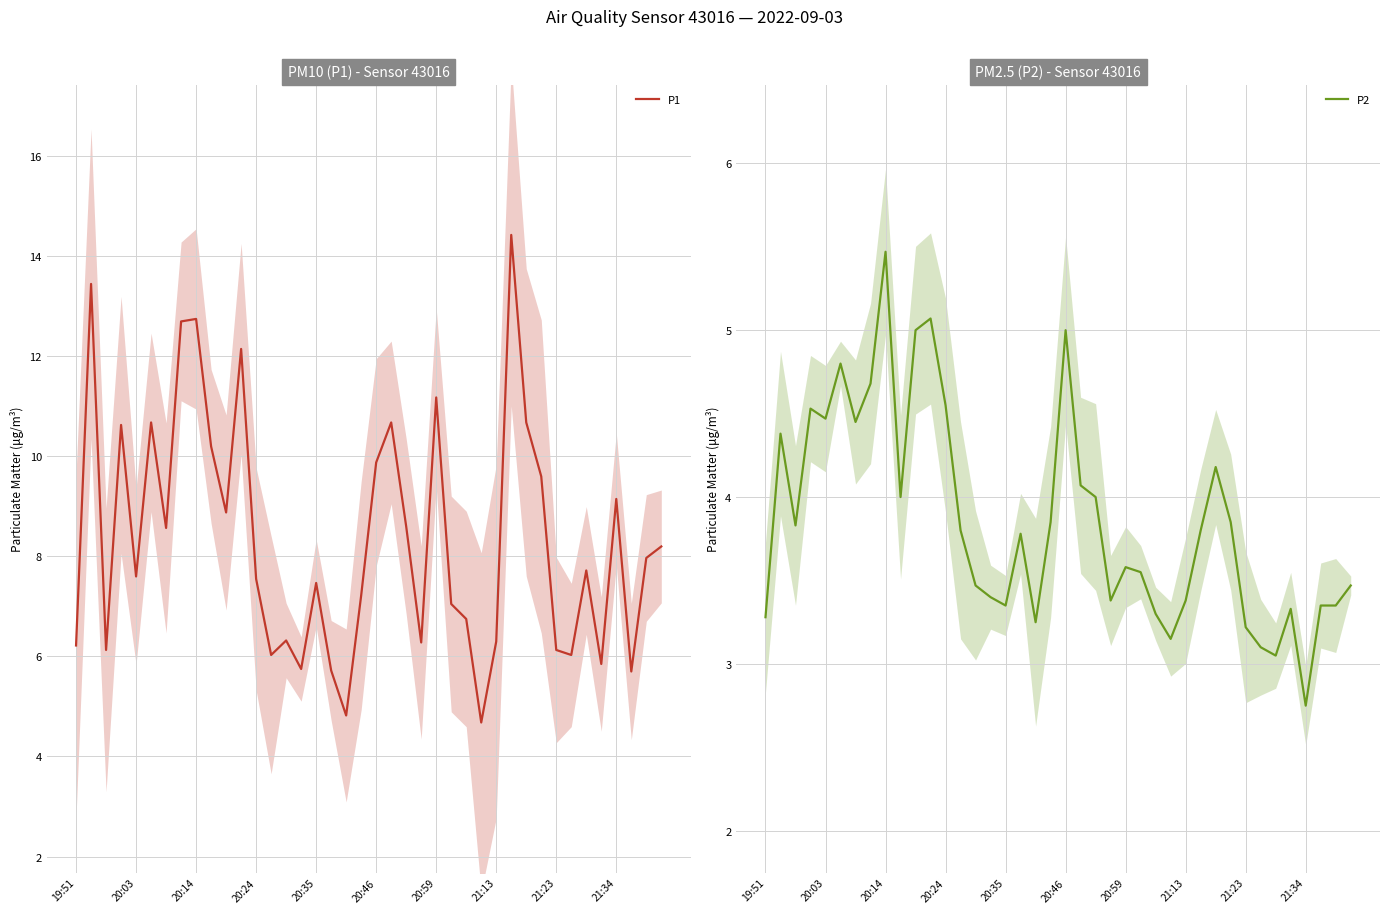

What is the spread (max minus min) of values at 33?

2.9